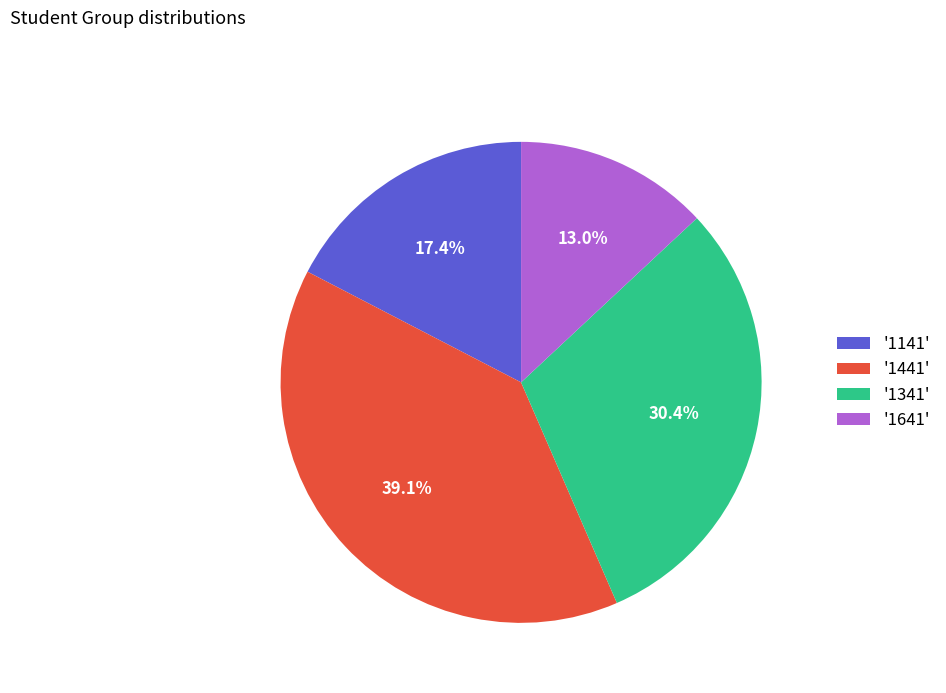

Between '1141' and '1641', which is larger?

'1141'